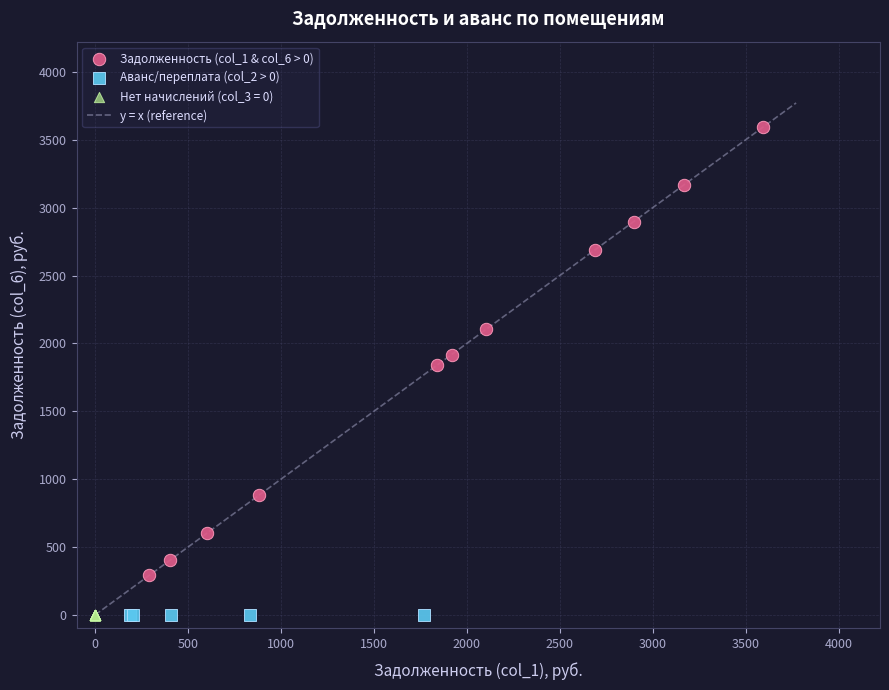

Which series reaches the maximum Y coordinate?

Задолженность (col_1 & col_6 > 0)